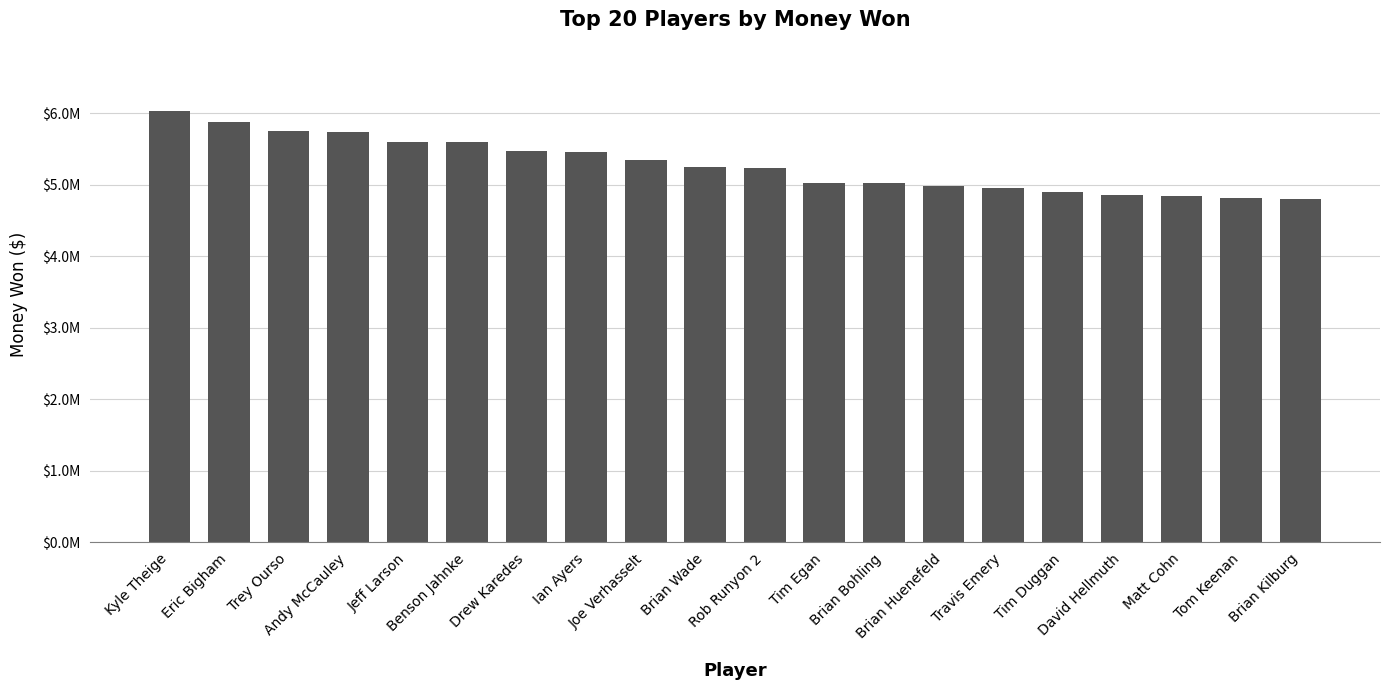

List the labels in order of value, largest first.

Kyle Theige, Eric Bigham, Trey Ourso, Andy McCauley, Jeff Larson, Benson Jahnke, Drew Karedes, Ian Ayers, Joe Verhasselt, Brian Wade, Rob Runyon 2, Tim Egan, Brian Bohling, Brian Huenefeld, Travis Emery, Tim Duggan, David Hellmuth, Matt Cohn, Tom Keenan, Brian Kilburg